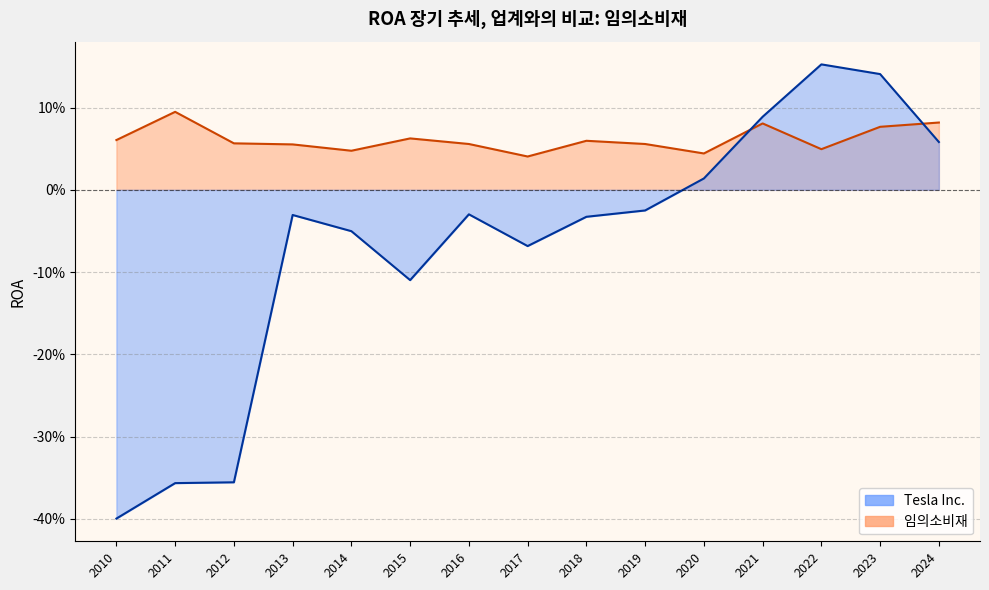

How many data points in Tesla Inc. are above 0?

5